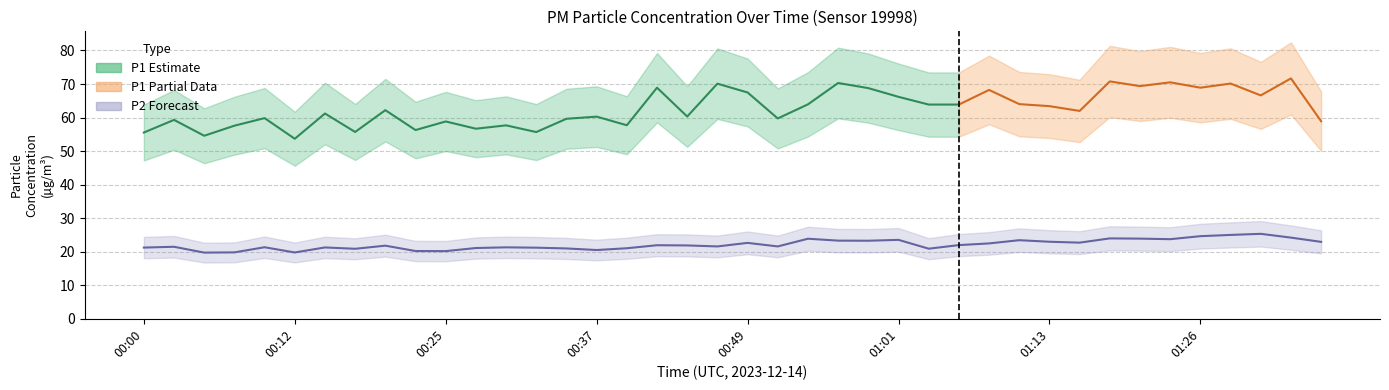

Which has a higher value, 01:23 or 01:16?

01:23